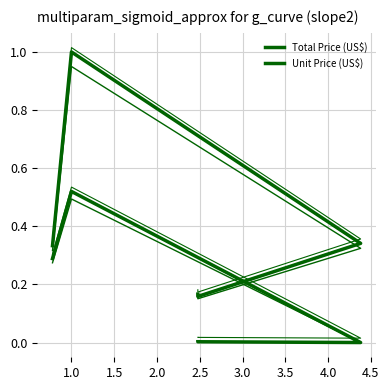

What is the total value across all series at 2.0?

0.2